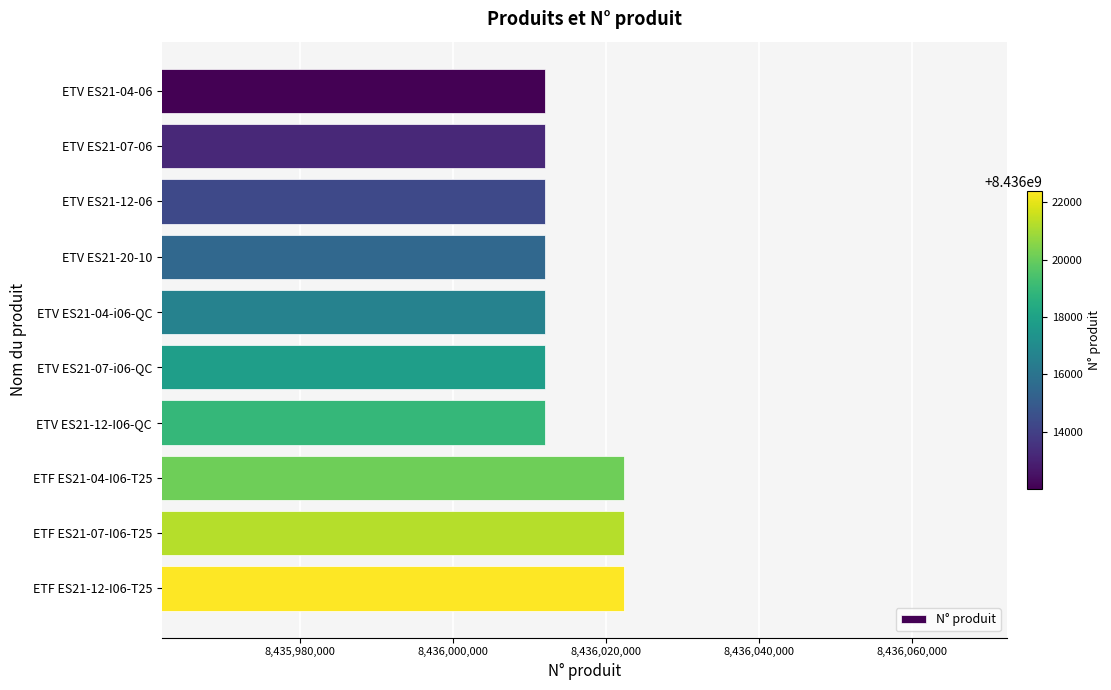

Approximately how many times larger is the value at ETV ES21-04-06 compared to ETF ES21-12-I06-T25?

1.0